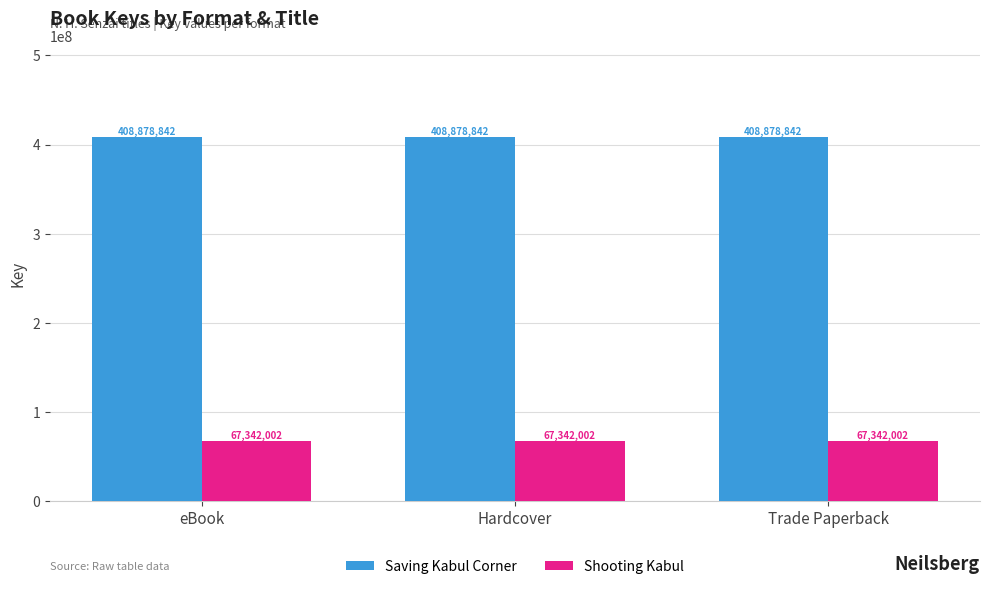

What is the label of the 3rd bar from the left?

Trade Paperback